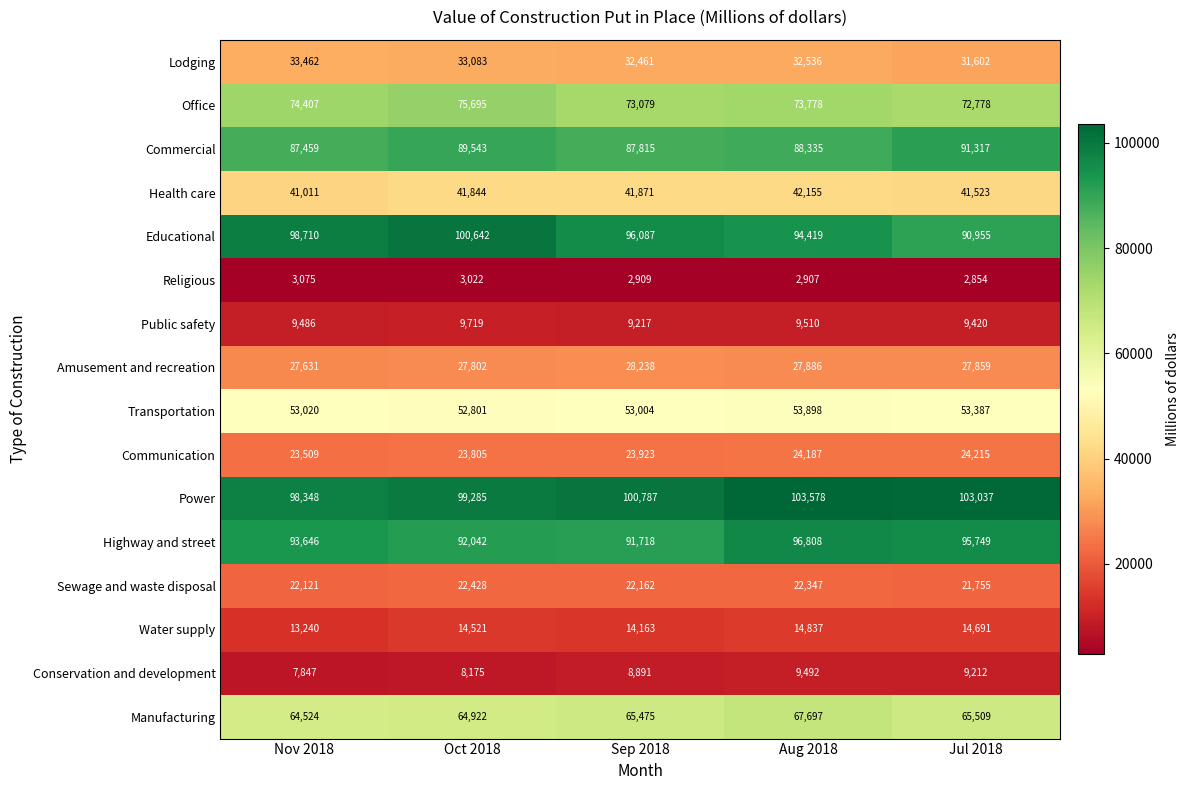

List the series in order of their peak value, lowest first.

Religious, Conservation and development, Public safety, Water supply, Sewage and waste disposal, Communication, Amusement and recreation, Lodging, Health care, Transportation, Manufacturing, Office, Commercial, Highway and street, Educational, Power